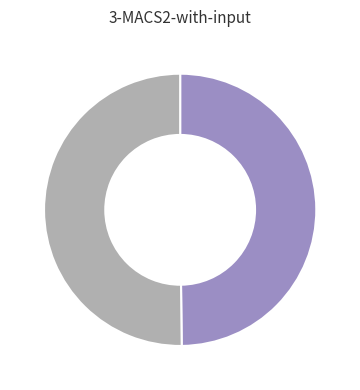

Count the number of slices in the pie.

2